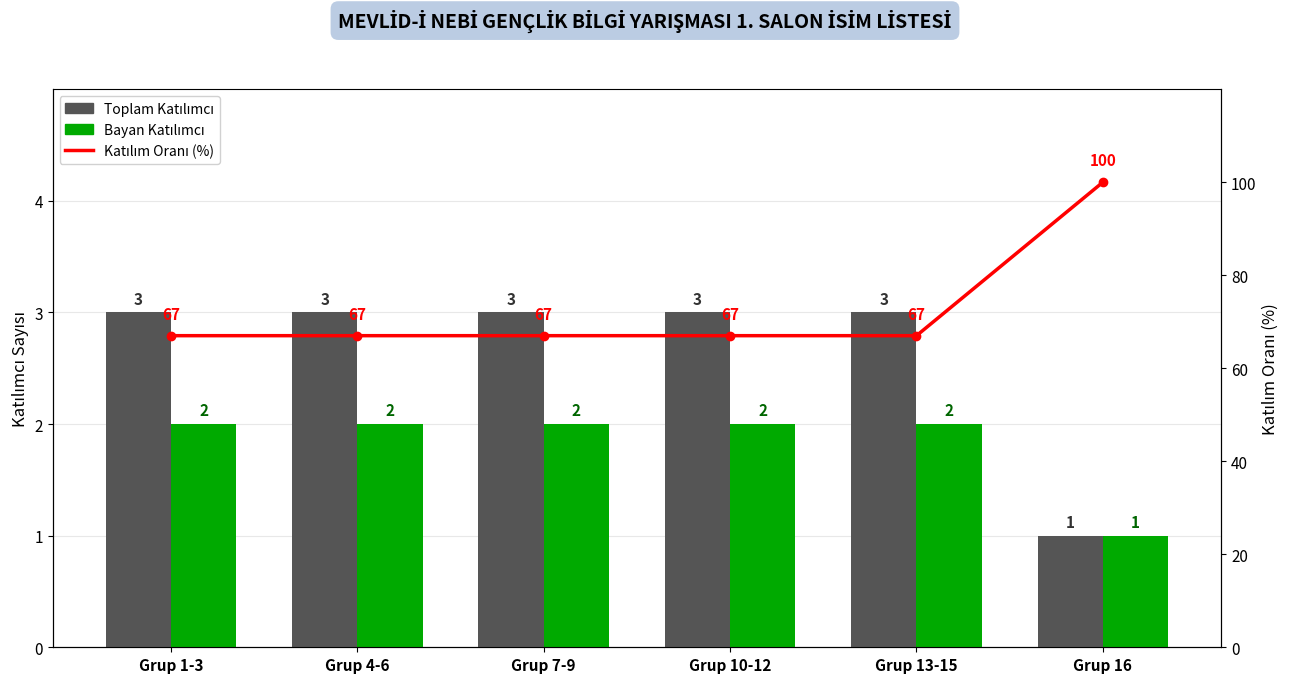

At which label is Katılım Oranı (%) closest to 83?

Grup 1-3